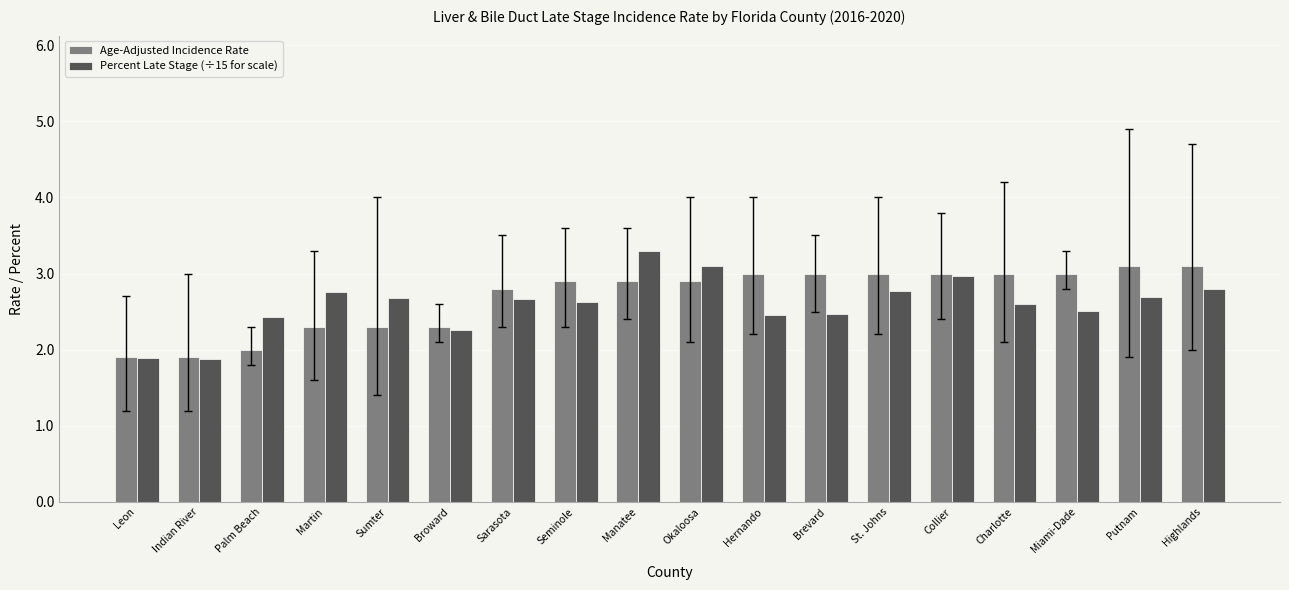

Reading right to left, what are all the values shown in this chart?

Age-Adjusted Incidence Rate: Highlands=3.1	Putnam=3.1	Miami-Dade=3.0	Charlotte=3.0	Collier=3.0	St. Johns=3.0	Brevard=3.0	Hernando=3.0	Okaloosa=2.9	Manatee=2.9	Seminole=2.9	Sarasota=2.8	Broward=2.3	Sumter=2.3	Martin=2.3	Palm Beach=2.0	Indian River=1.9	Leon=1.9
Percent Late Stage (÷15 for scale): Highlands=2.8	Putnam=2.7	Miami-Dade=2.5	Charlotte=2.6	Collier=3.0	St. Johns=2.8	Brevard=2.5	Hernando=2.5	Okaloosa=3.1	Manatee=3.3	Seminole=2.6	Sarasota=2.7	Broward=2.3	Sumter=2.7	Martin=2.8	Palm Beach=2.4	Indian River=1.9	Leon=1.9